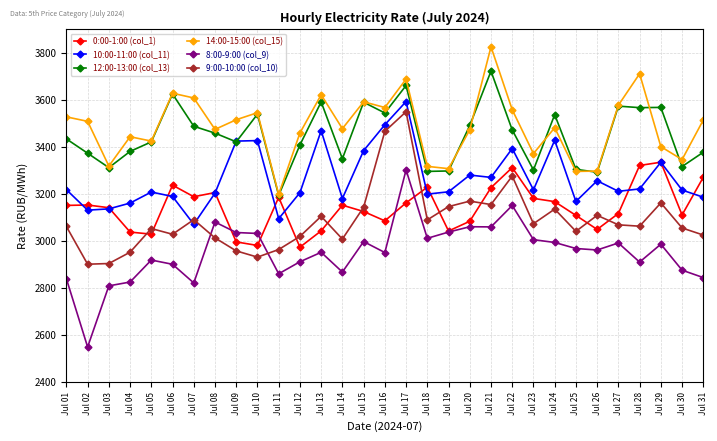

At which category is the sum across all series the highest?

Jul 17